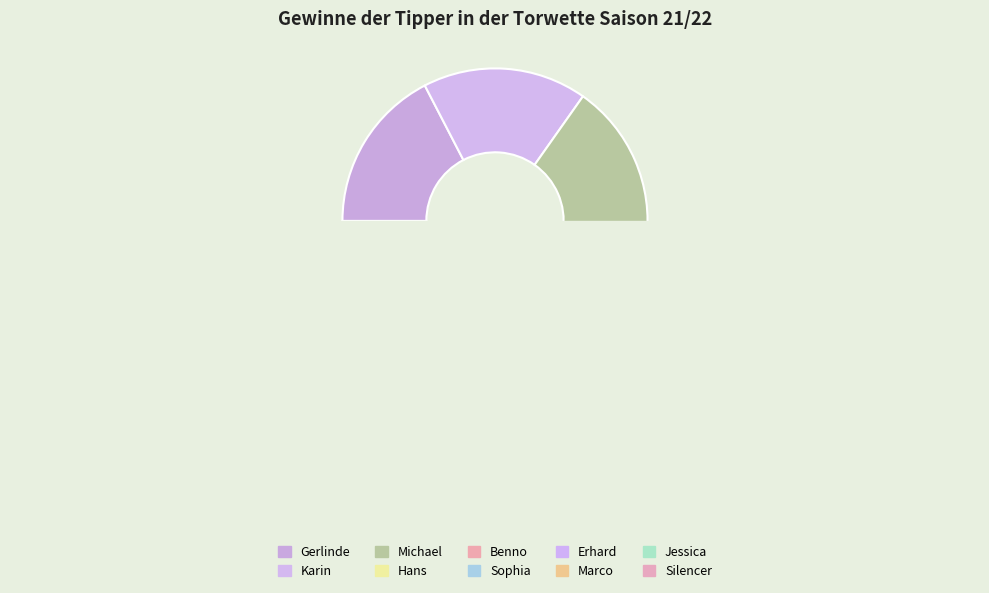

Approximately how many times larger is the value at Silencer compared to Jessica?

1.0